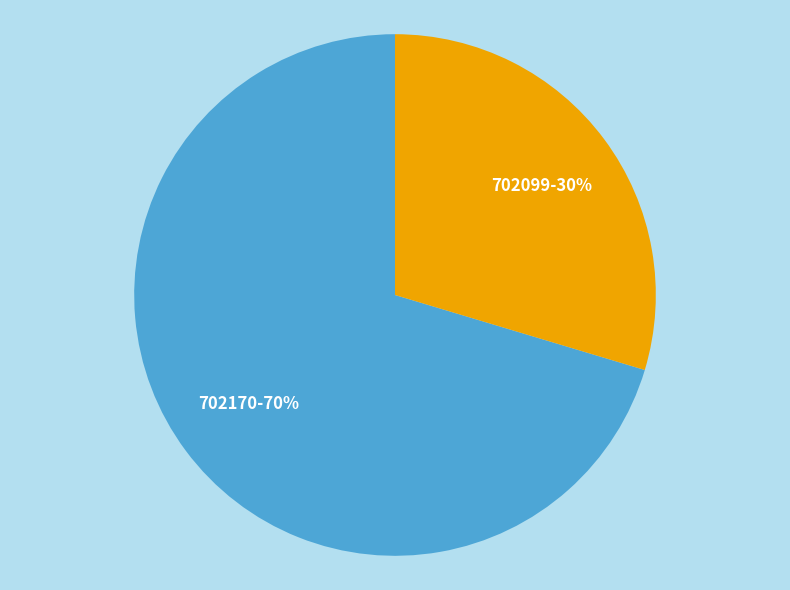

Is the sum of 702099 and 702170 greater than half?

Yes